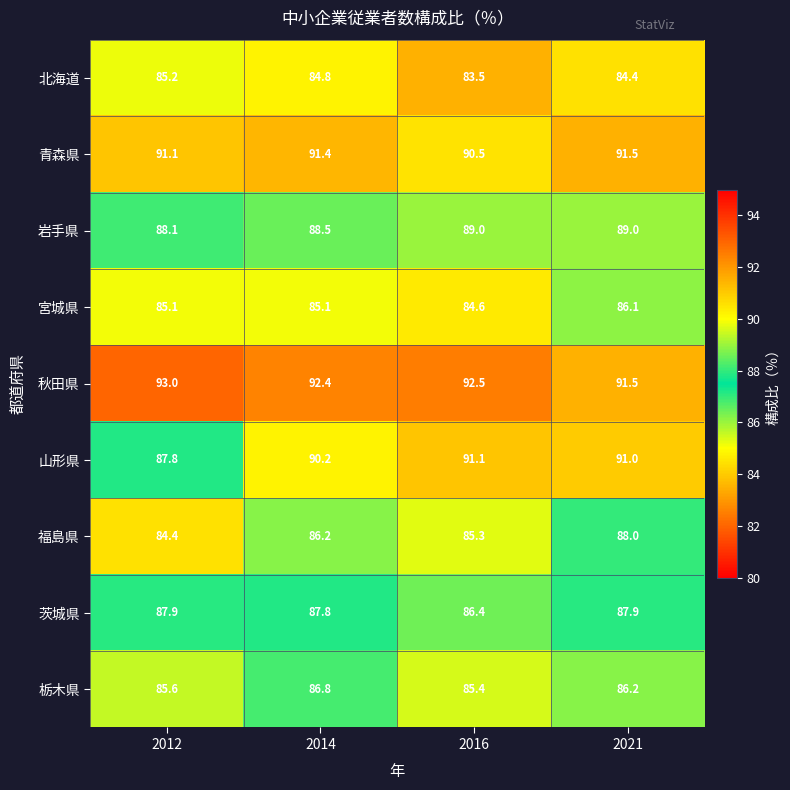

What is the approximate value of 岩手県 at 2012?

88.1